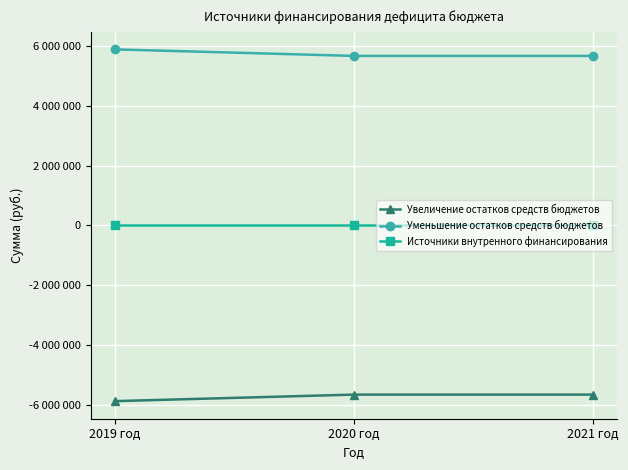

Is this an area chart (filled region under the line)?

No